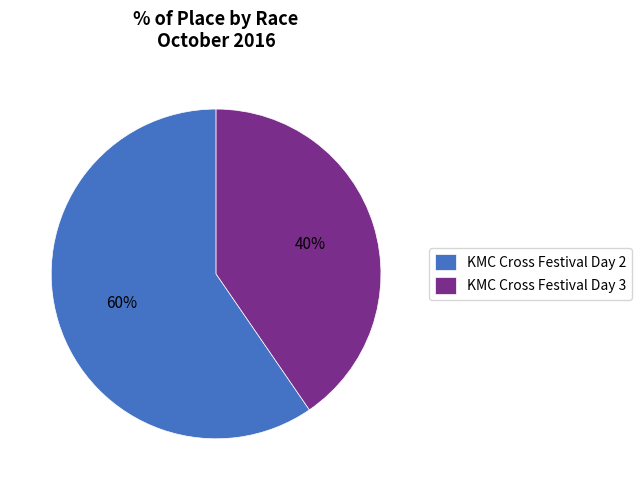

To the nearest percent, what portion does KMC Cross Festival Day 2 represent?

60%